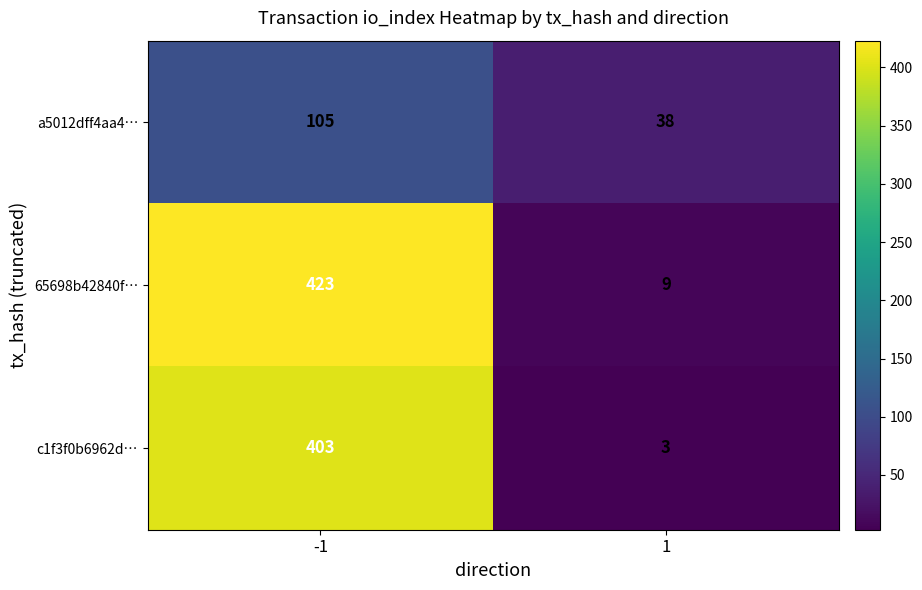

The value of 65698b42840f… at -1 is 423. True or false?

True